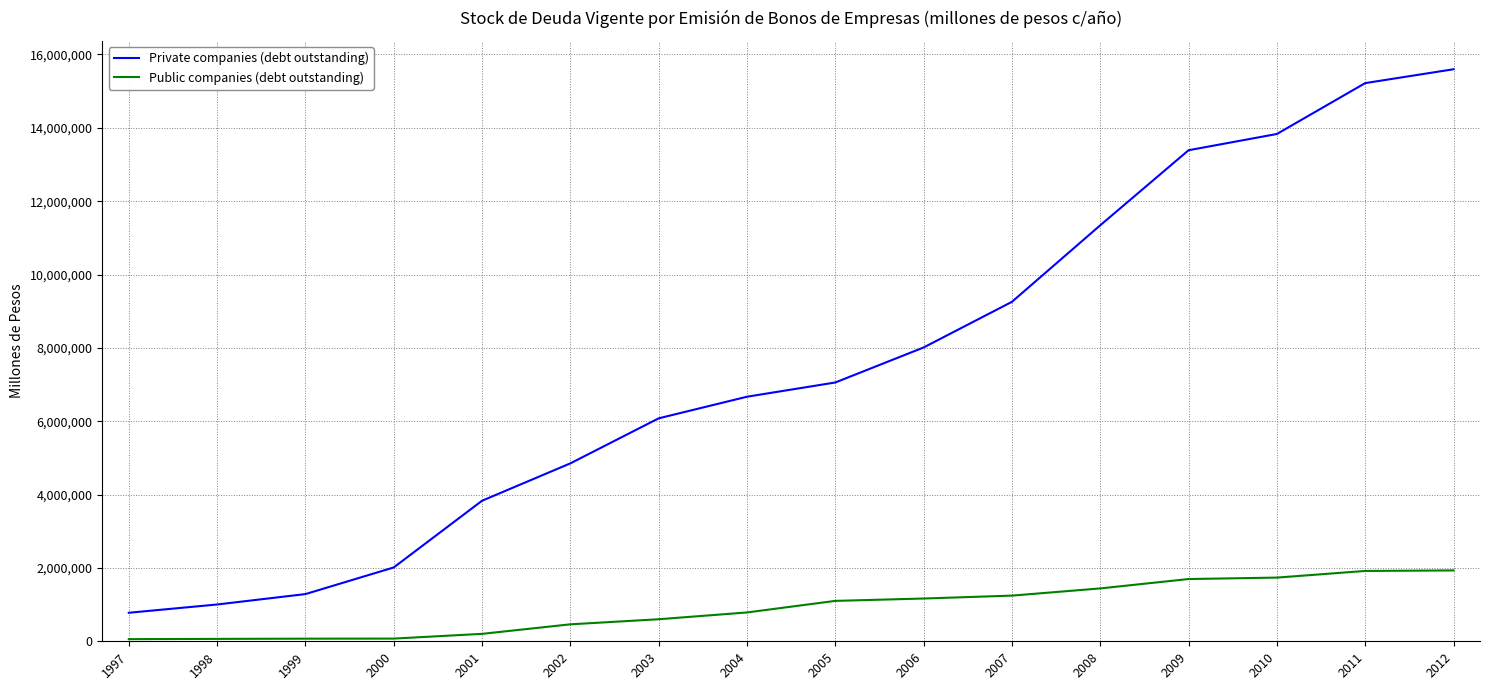

True or false: Private companies (debt outstanding) and Public companies (debt outstanding) intersect in this chart.

False